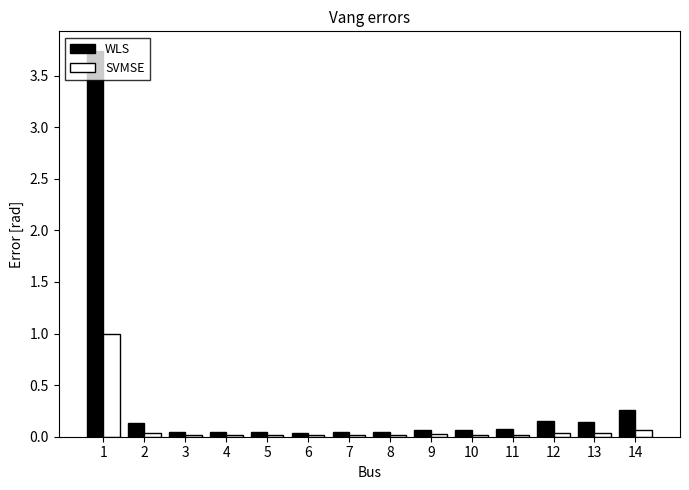

What is the difference between the maximum and minimum values in the SVMSE series?

1.0